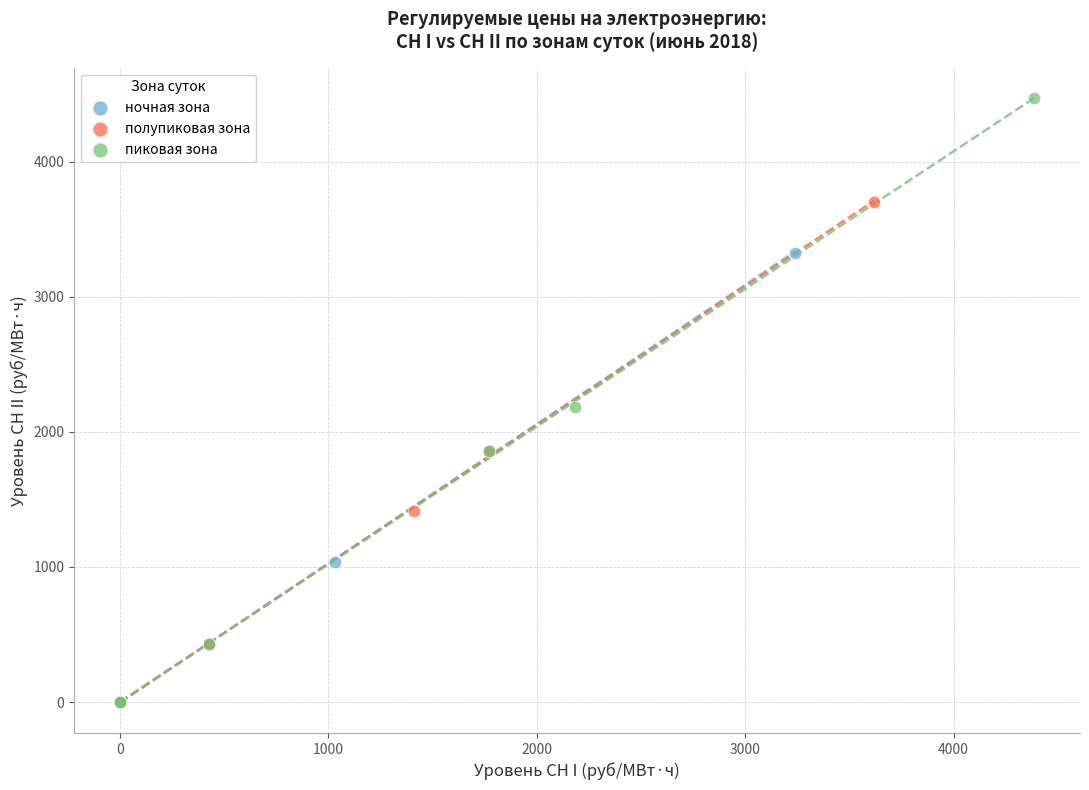

What are all the series names shown in the legend?

ночная зона, полупиковая зона, пиковая зона